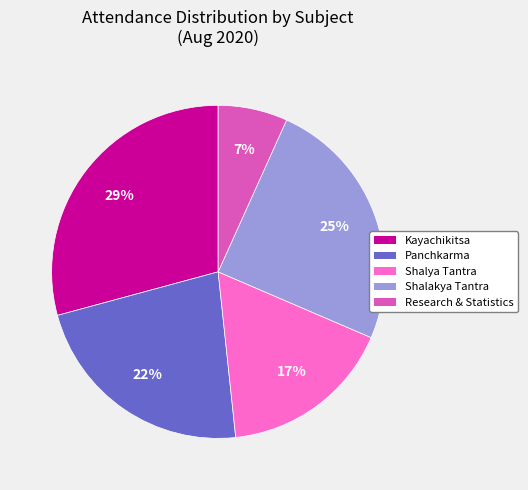

Between Kayachikitsa and Research & Statistics, which is larger?

Kayachikitsa